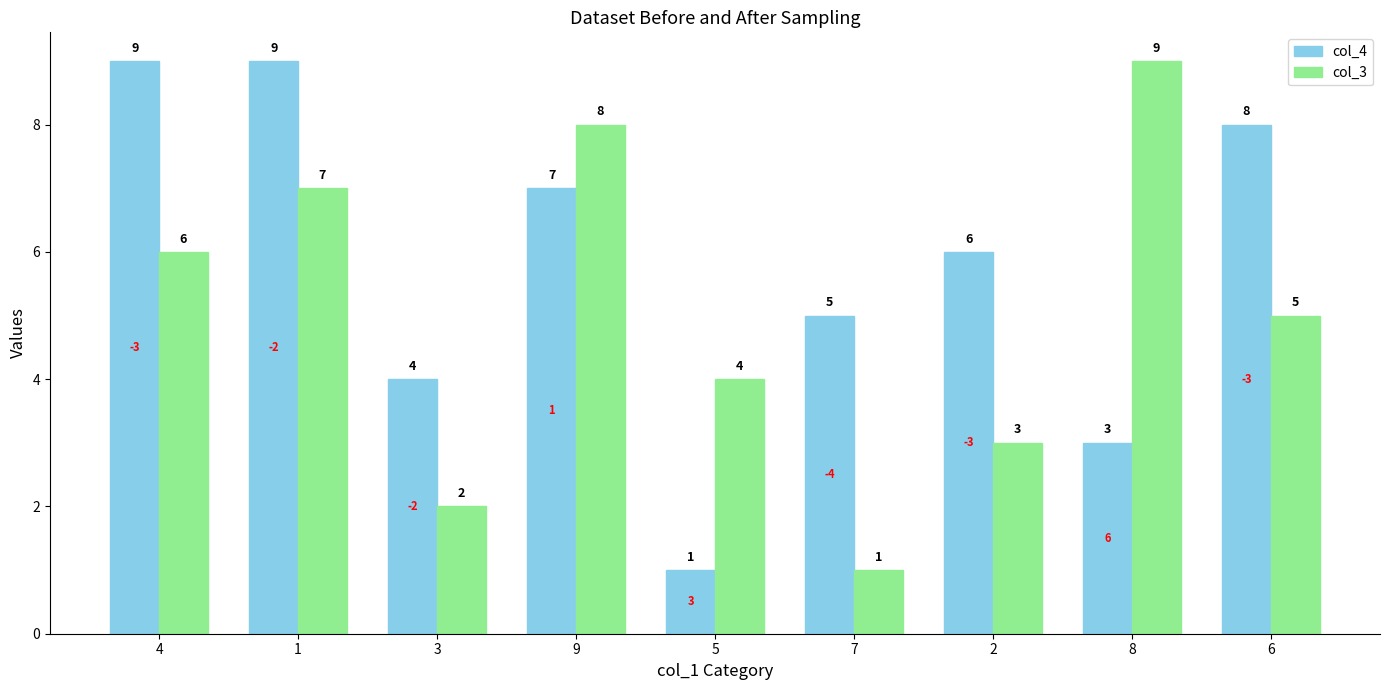

What is the highest value of the col_4 series?

9